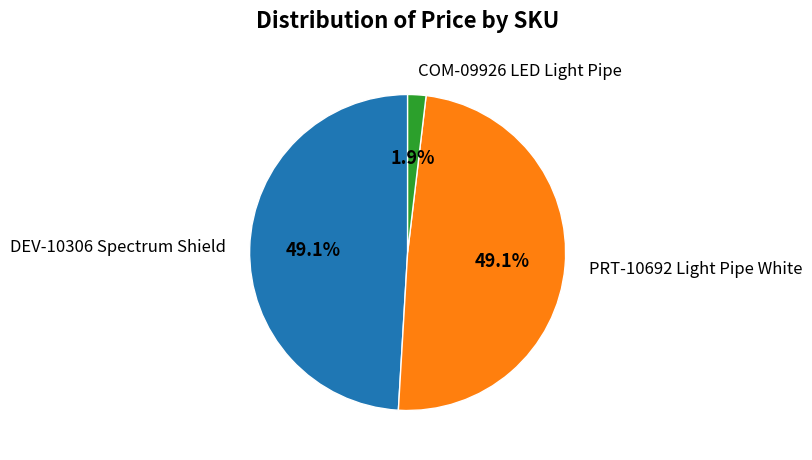

What is the total percentage of COM-09926 LED Light Pipe and DEV-10306 Spectrum Shield?

50.9%